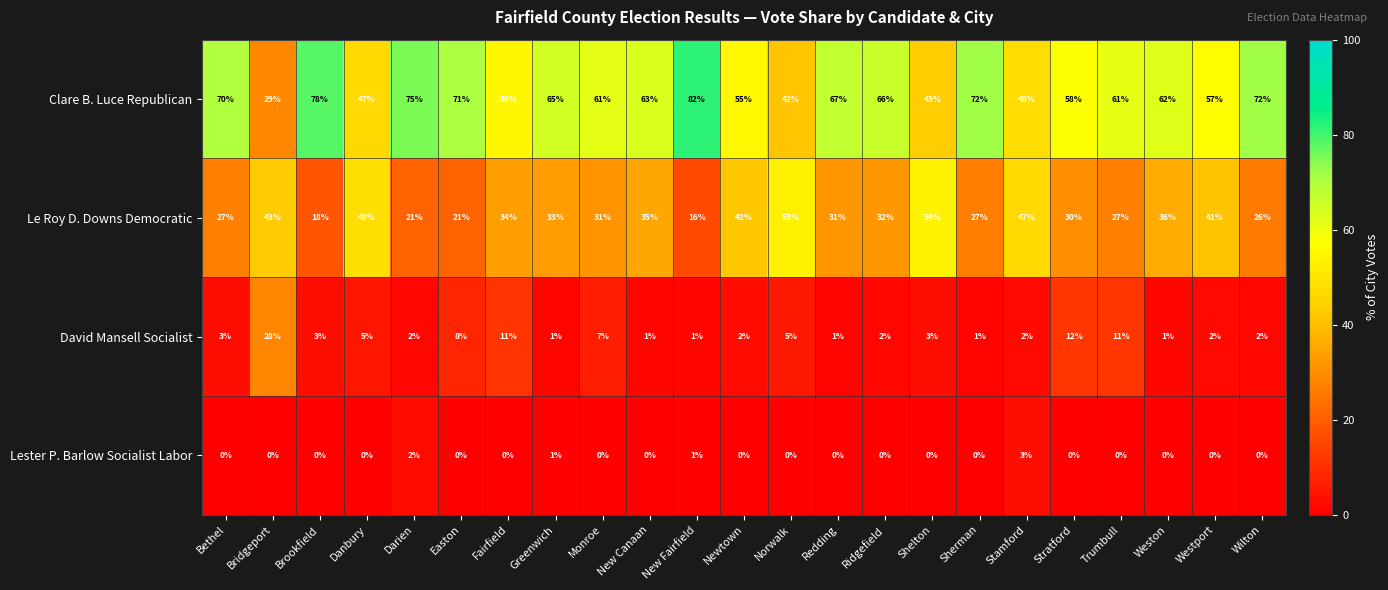

The value of Clare B. Luce Republican at Greenwich is 65. True or false?

True